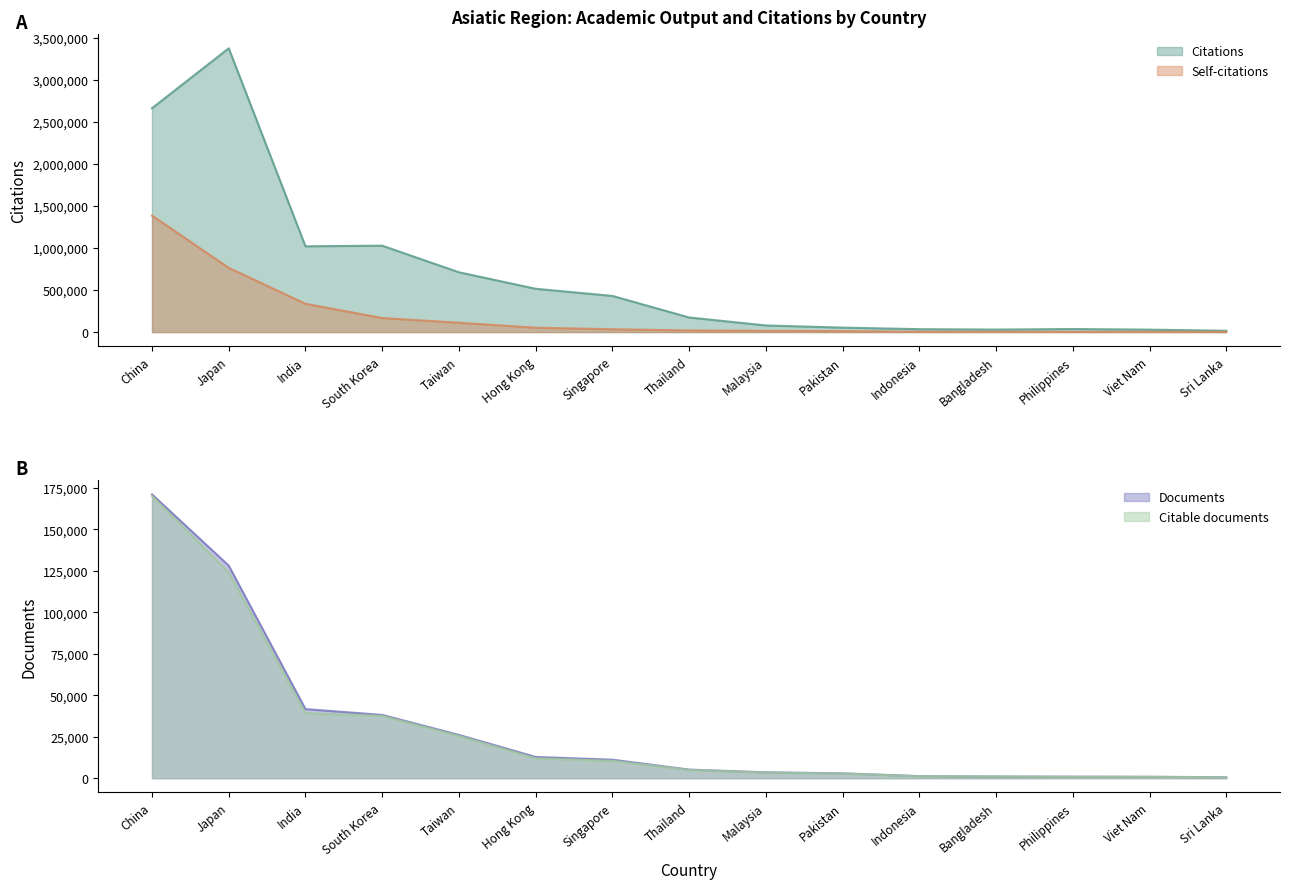

At how many categories does at least one series exceed 2917521?

1